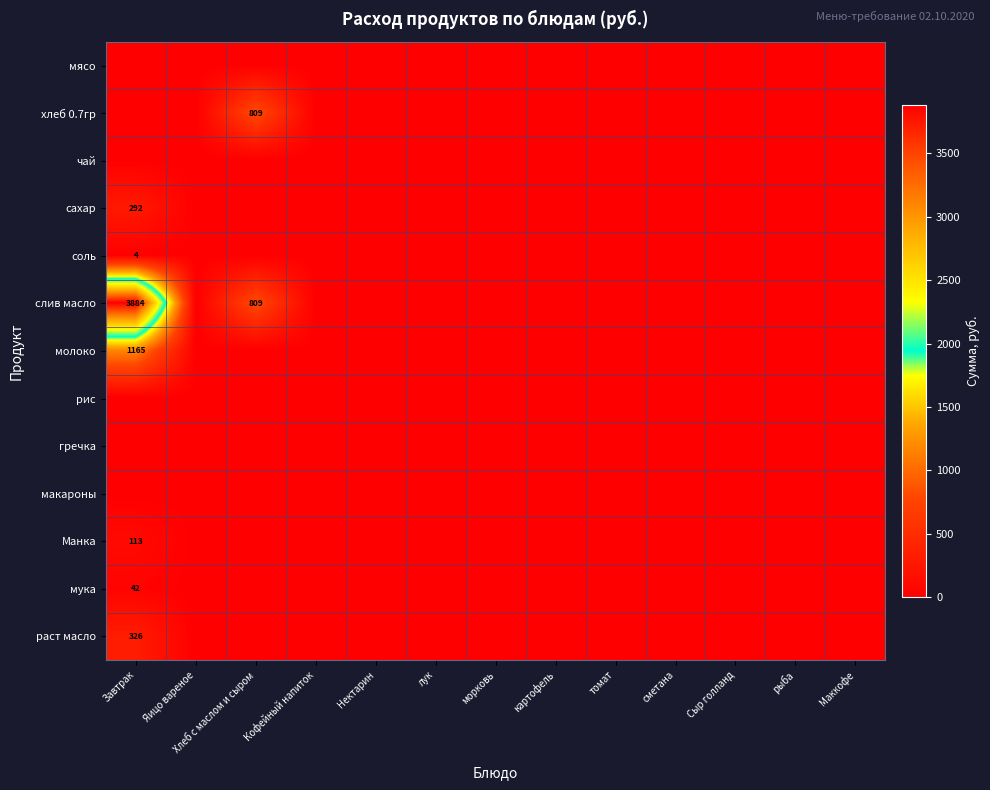

How many values in мука are above zero?

1